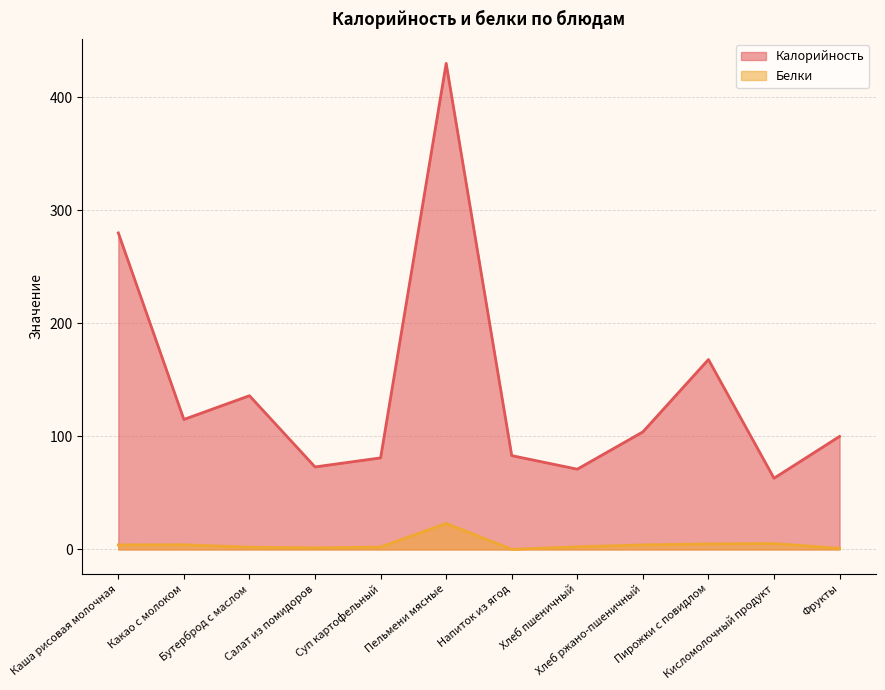

Does the chart have visible grid lines?

Yes